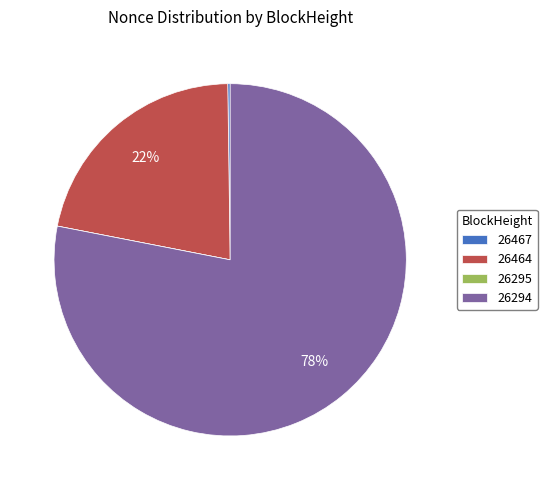

What percentage is the 26294 slice, to the nearest percent?

78%